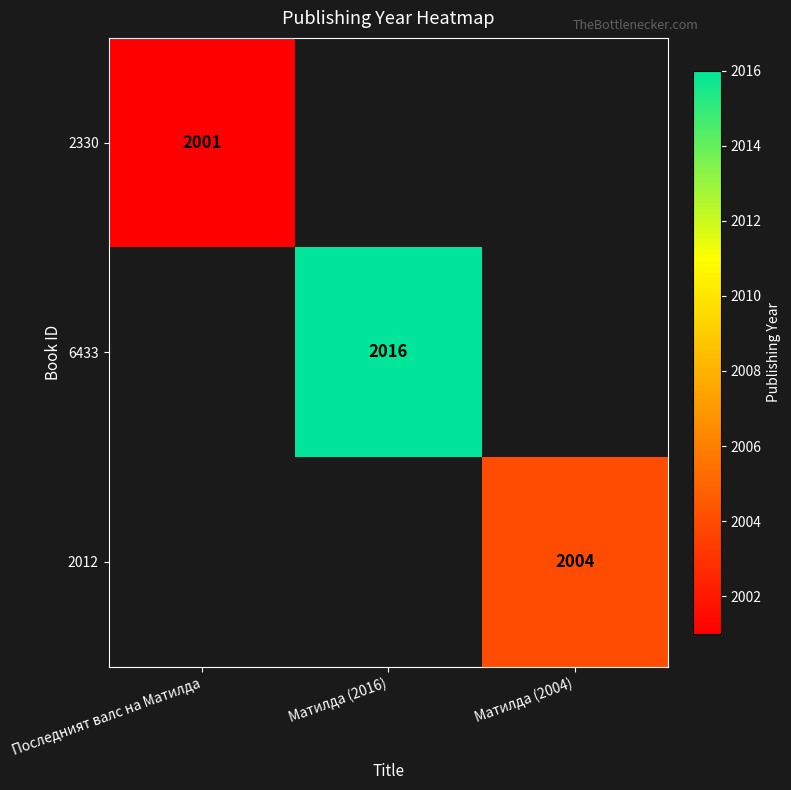

Is the value of 2012 at Матилда (2004) greater than the value of 2330 at Последният валс на Матилда?

Yes